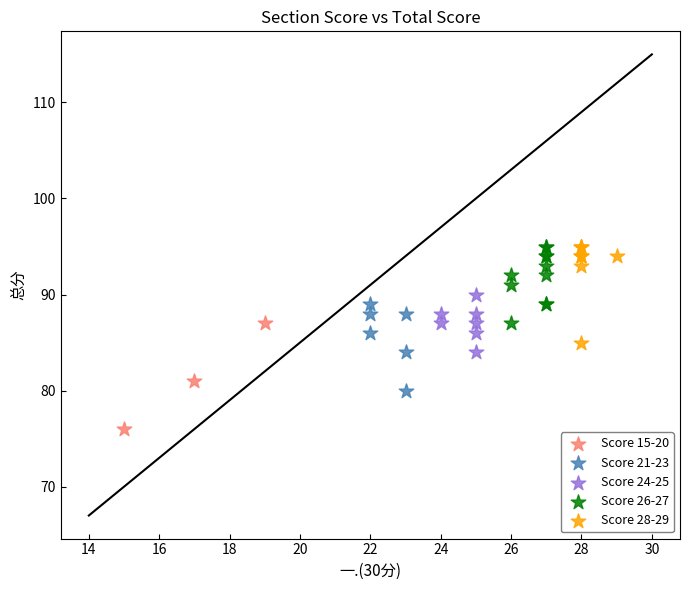

Which series contains the lowest Y value?

Score 15-20